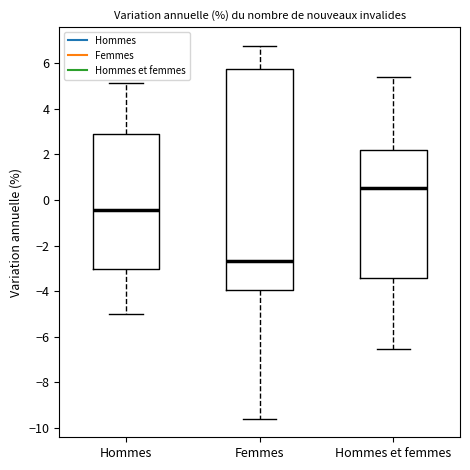

Reading left to right, transcribe this box plot: for each box, give where its median line is, the range the box spans, and where its two whiskers end, as read against the y-axis. The values are not printed on the chart, so give them approximately, as read against the axis.

Hommes: median -0.4, box -3.0 to 2.8, whiskers -5.0 to 5.2
Femmes: median -2.6, box -4.0 to 5.8, whiskers -9.6 to 6.8
Hommes et femmes: median 0.6, box -3.4 to 2.2, whiskers -6.6 to 5.4